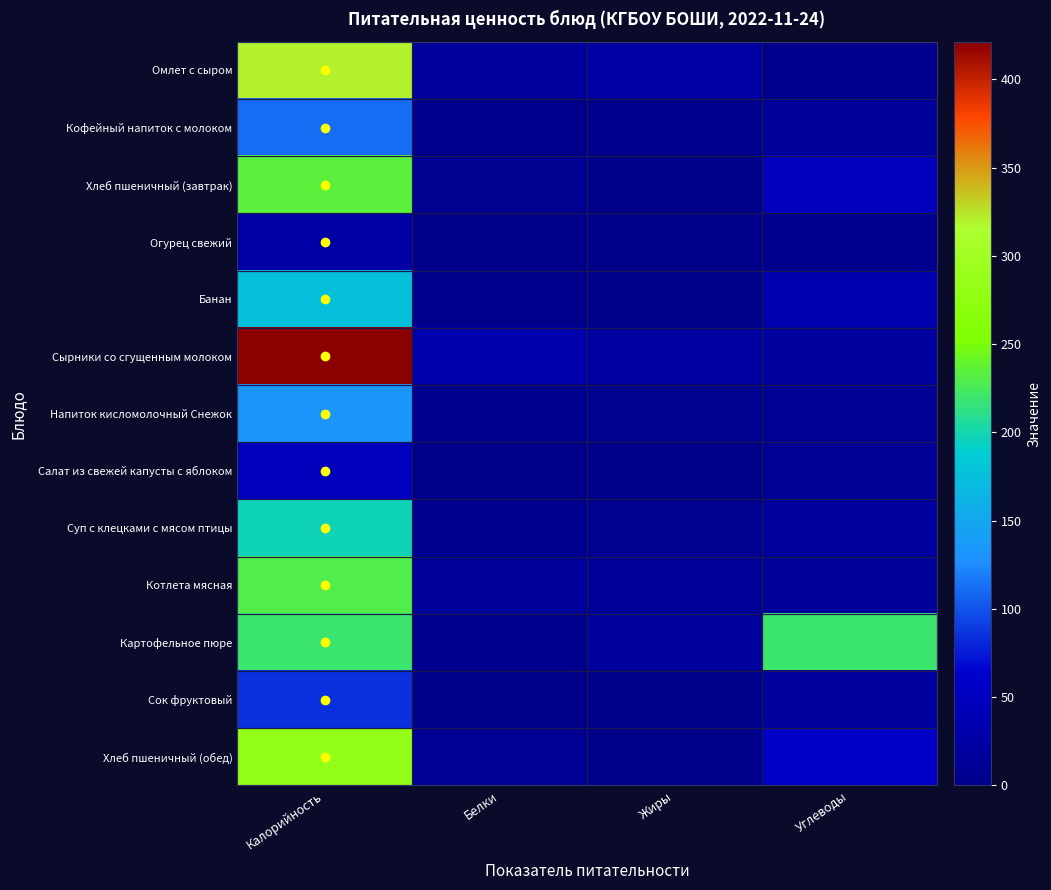

Reading left to right, transcribe all the data shown in this chart.

Омлет с сыром: Калорийность=320.2	Белки=20.6	Жиры=24.9	Углеводы=3.0
Кофейный напиток с молоком: Калорийность=110.7	Белки=3.2	Жиры=2.7	Углеводы=15.9
Хлеб пшеничный (завтрак): Калорийность=235.0	Белки=7.6	Жиры=0.8	Углеводы=49.2
Огурец свежий: Калорийность=27.7	Белки=1.3	Жиры=0.5	Углеводы=3.0
Банан: Калорийность=174.8	Белки=2.8	Жиры=0.9	Углеводы=35.1
Сырники со сгущенным молоком: Калорийность=421.2	Белки=33.6	Жиры=22.8	Углеводы=20.5
Напиток кисломолочный Снежок: Калорийность=132.8	Белки=6.5	Жиры=7.2	Углеводы=9.0
Салат из свежей капусты с яблоком: Калорийность=48.1	Белки=1.5	Жиры=0.1	Углеводы=10.9
Суп с клецками с мясом птицы: Калорийность=196.8	Белки=5.2	Жиры=7.0	Углеводы=18.9
Котлета мясная: Калорийность=228.8	Белки=15.6	Жиры=11.6	Углеводы=15.7
Картофельное пюре: Калорийность=220.3	Белки=4.2	Жиры=18.6	Углеводы=220.3
Сок фруктовый: Калорийность=84.8	Белки=1.0	Жиры=0.2	Углеводы=20.0
Хлеб пшеничный (обед): Калорийность=282.0	Белки=9.1	Жиры=1.0	Углеводы=59.0